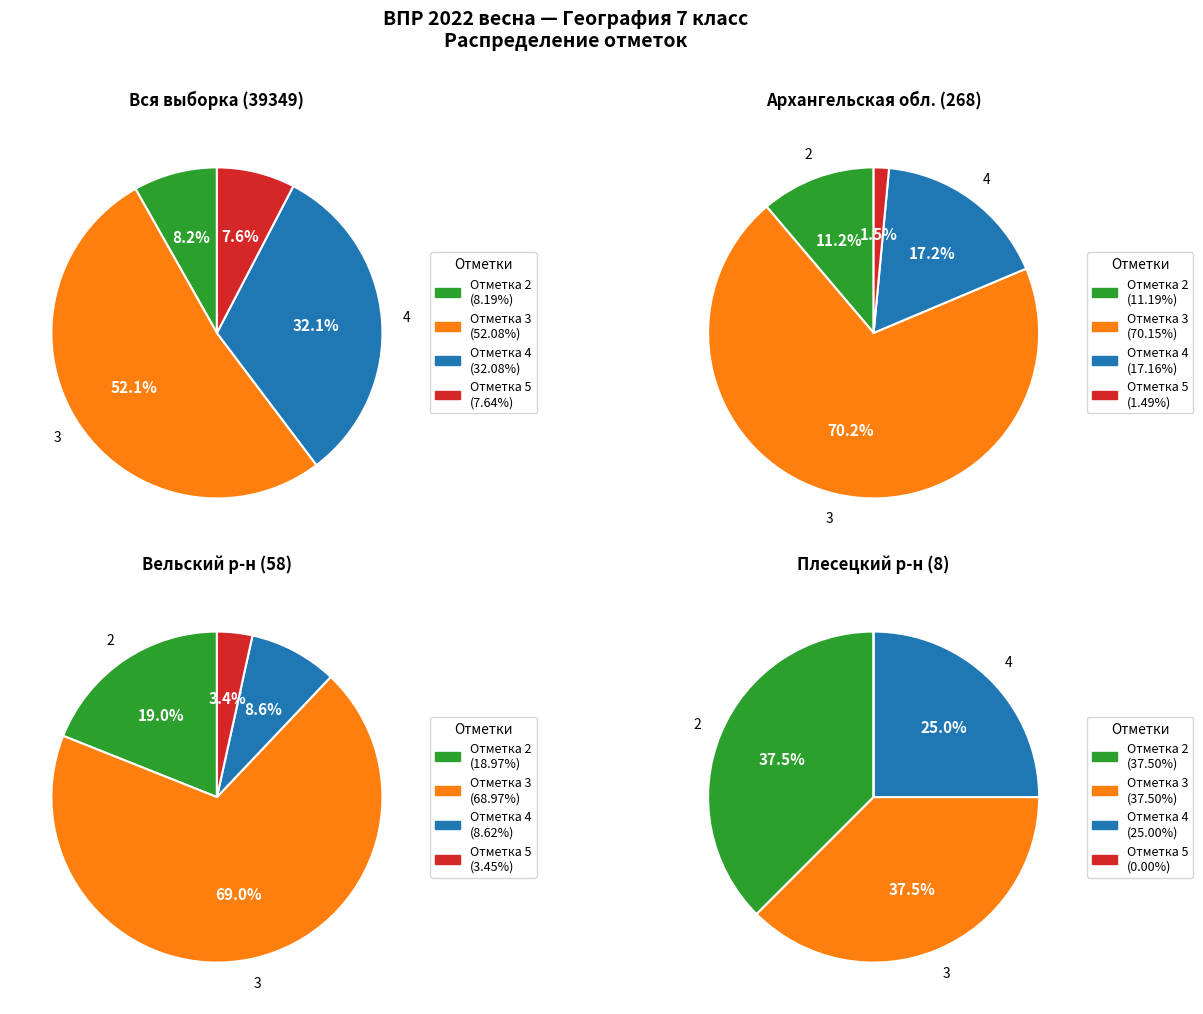

Is the sum of 4 and 3 greater than half?

Yes